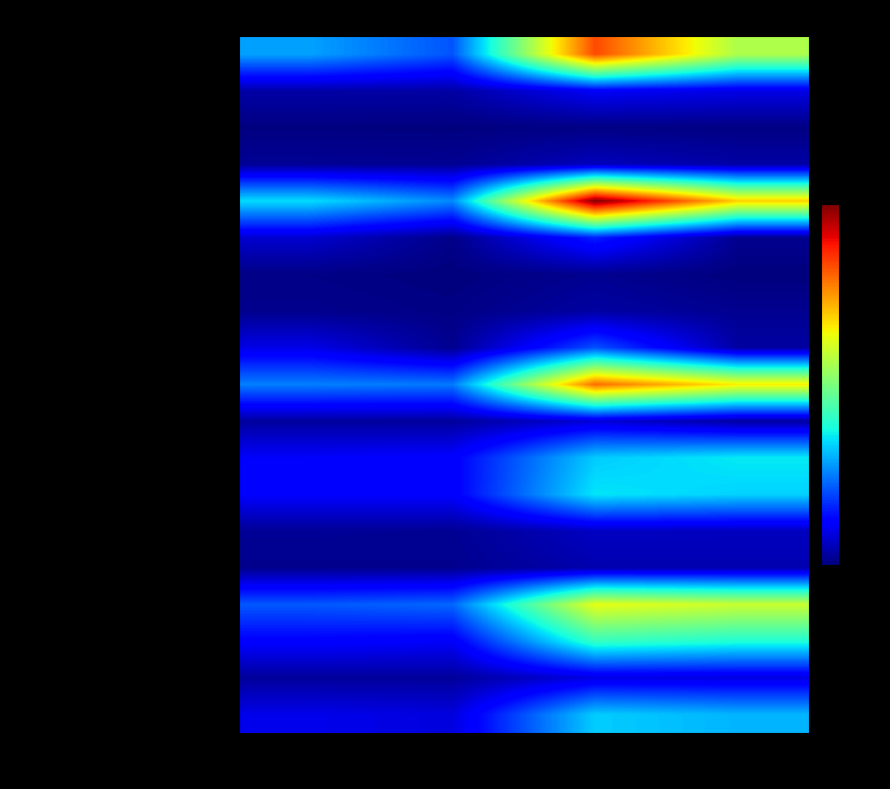

Which series has the widest spread of values?

Total interest income